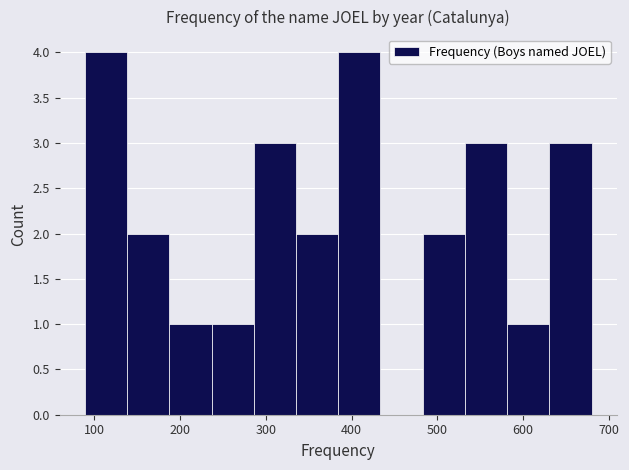

How tall is the bar that spans 480 to 530 on the x-axis? Neither the bar edges nor the heights are printed on the chart, so give them approximately, as read against the axes.

2